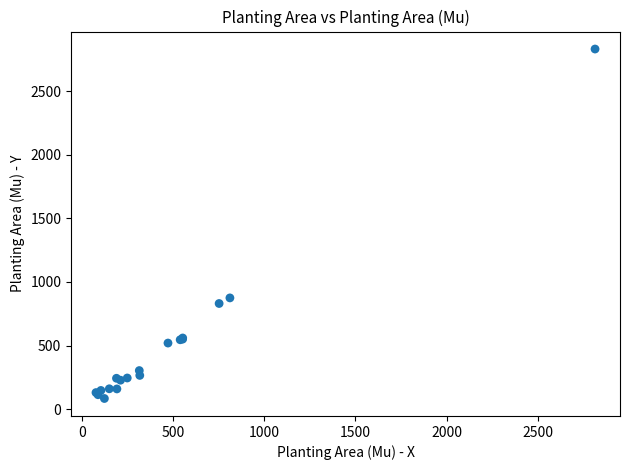

What Y value in the scatter plot is closest to 1457?

874.7